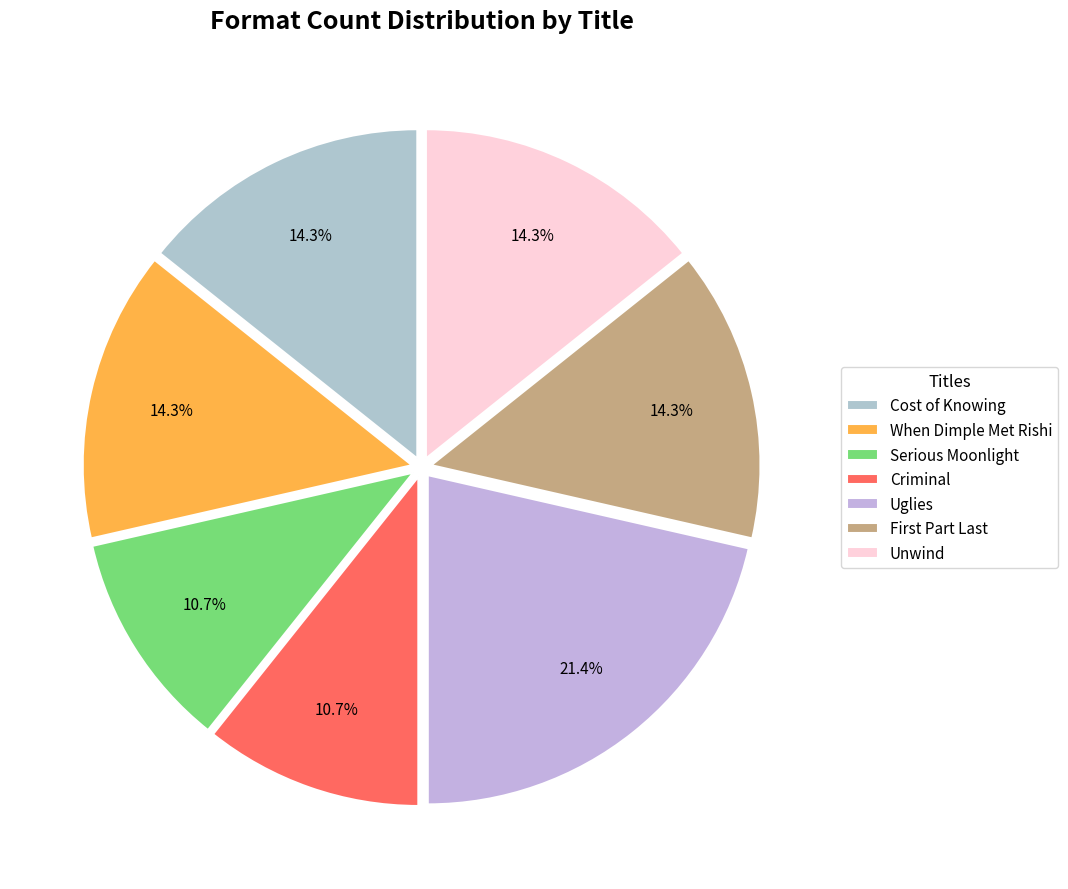

Does Cost of Knowing represent more than half of the total?

No